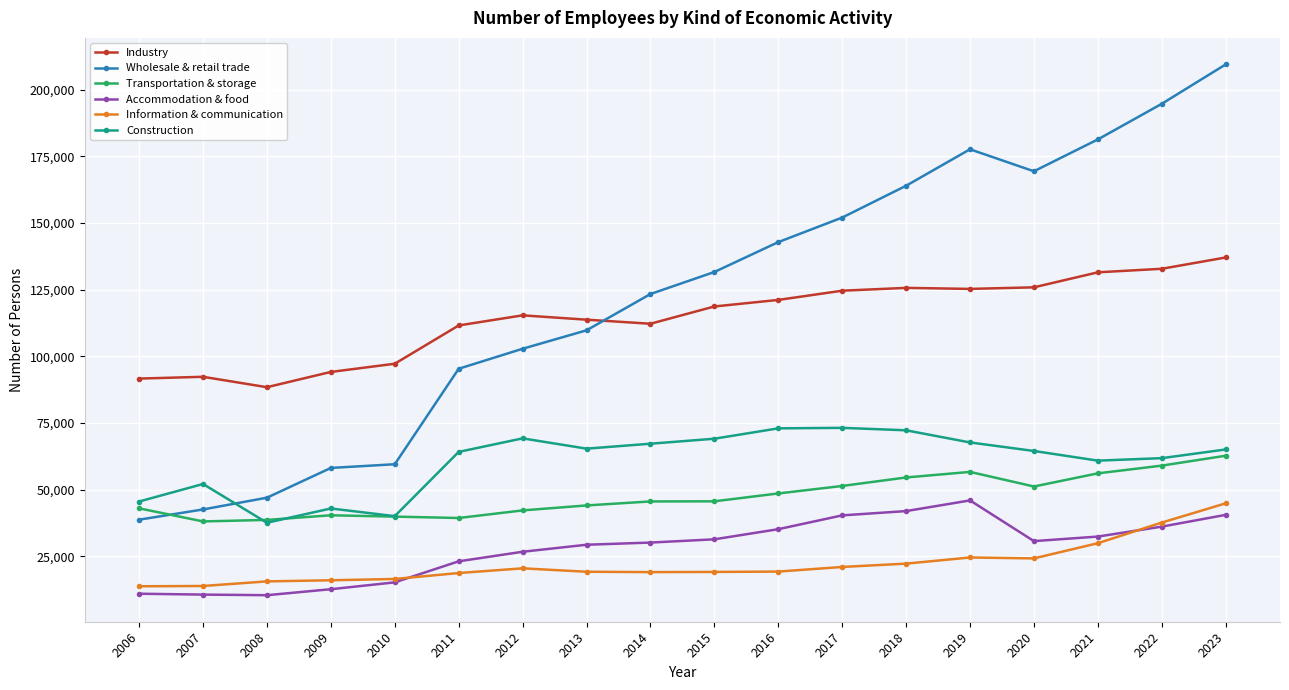

What is the total value across all series at 2017?

462434.0